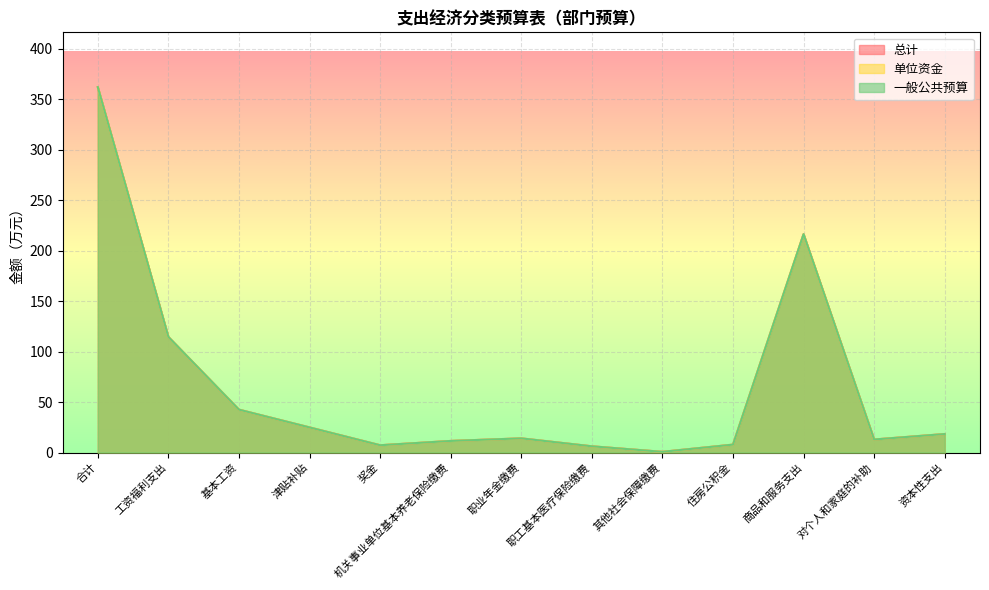

Which series has the largest total across all categories?

总计